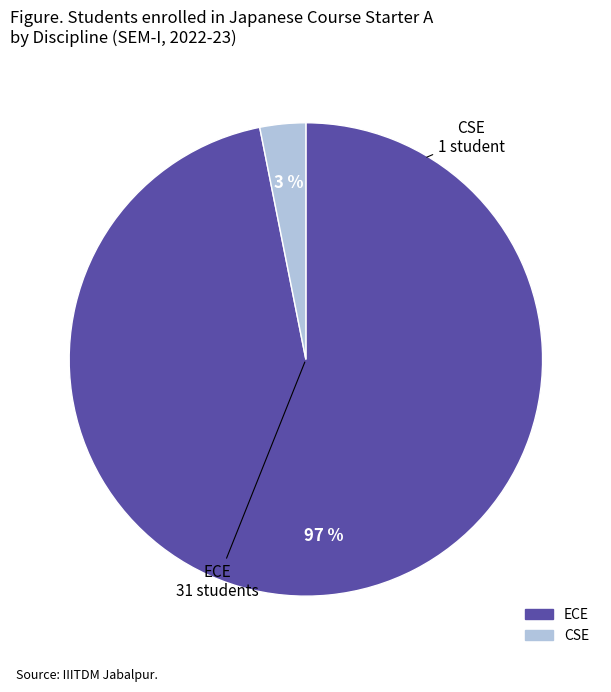

To the nearest percent, what is the difference between the largest and smallest slice percentages?

94%